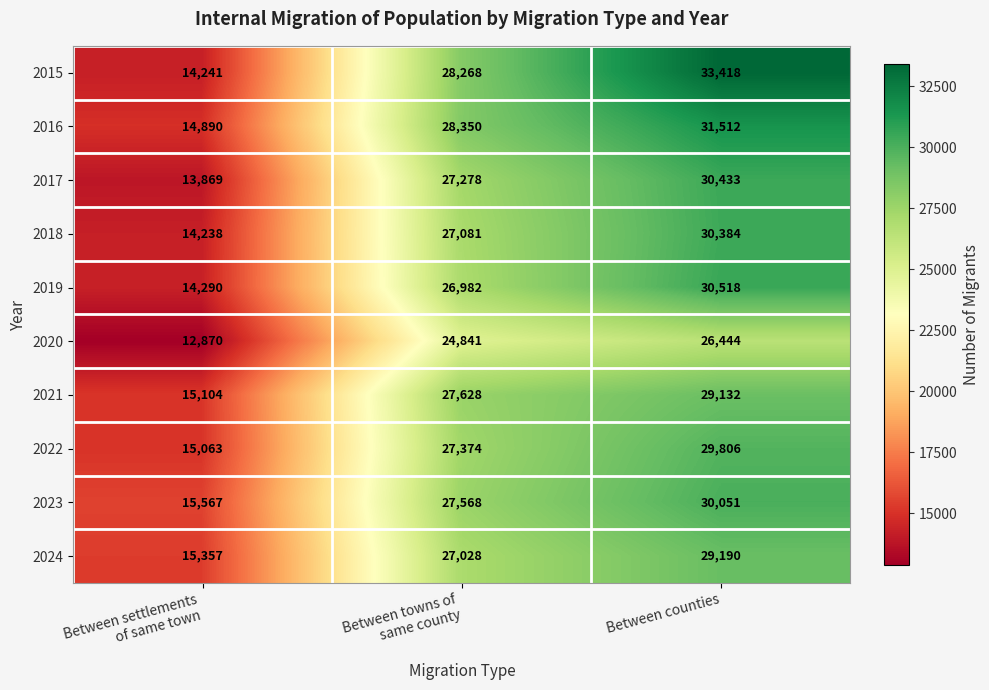

Count the 2021 values in the range 15104 to 29132.

3